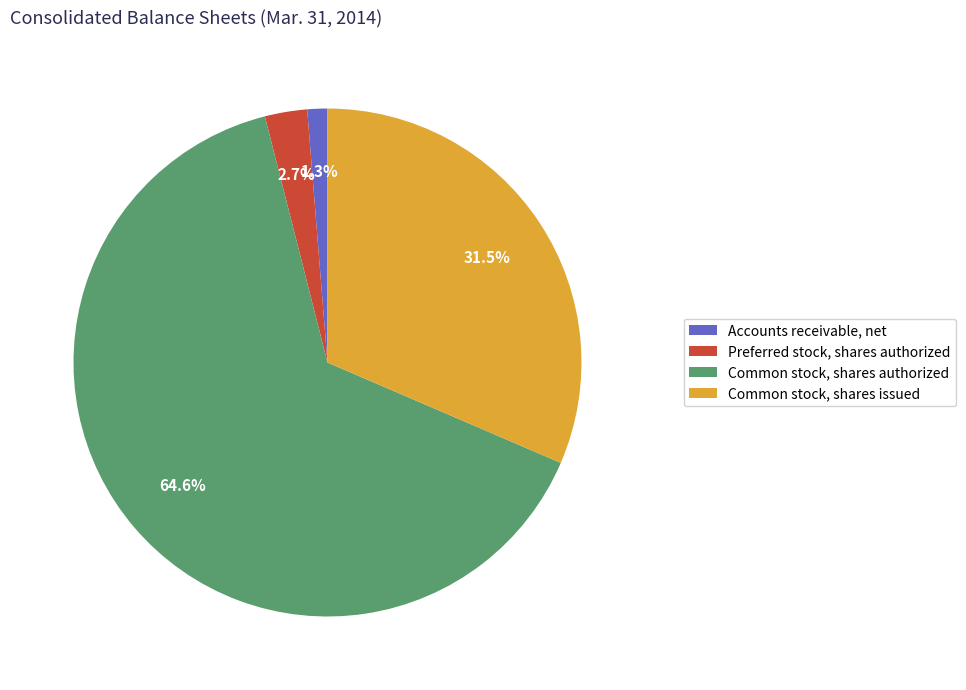

Combined, what portion of the pie is Common stock, shares issued and Preferred stock, shares authorized?

34.2%